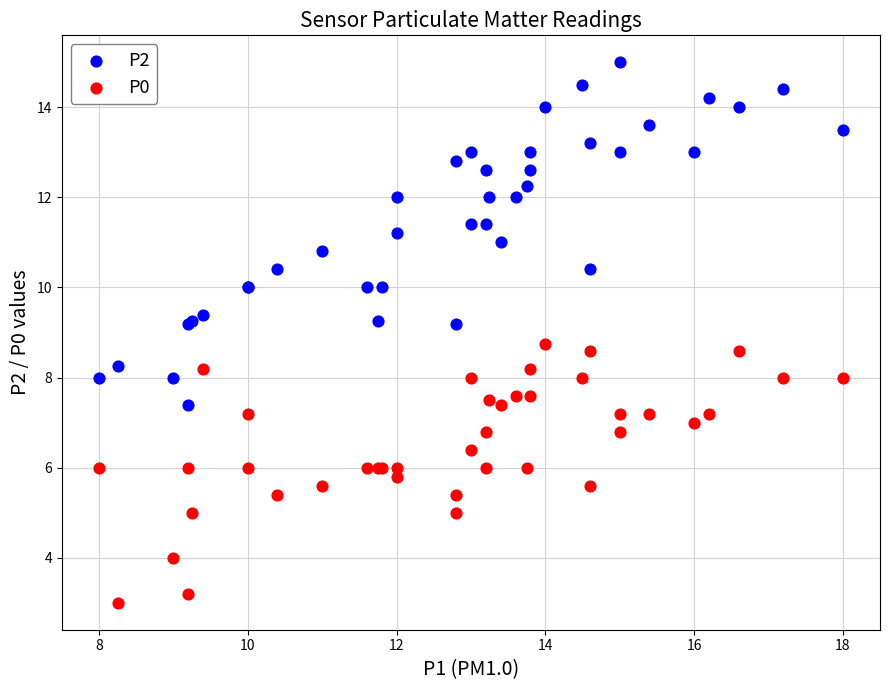

Which series has the widest spread of Y values?

P2